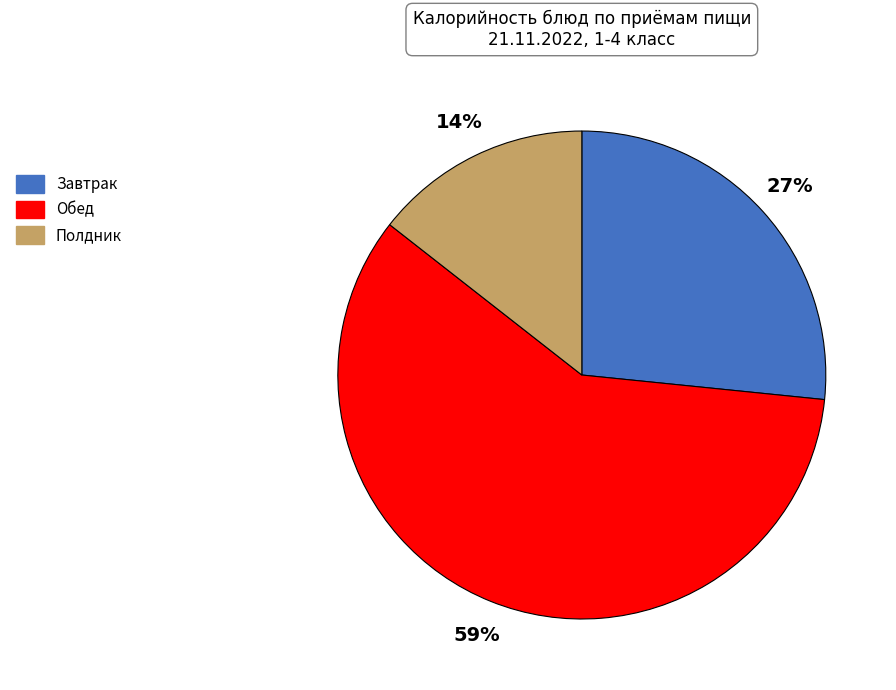

Which has a higher value, Полдник or Завтрак?

Завтрак